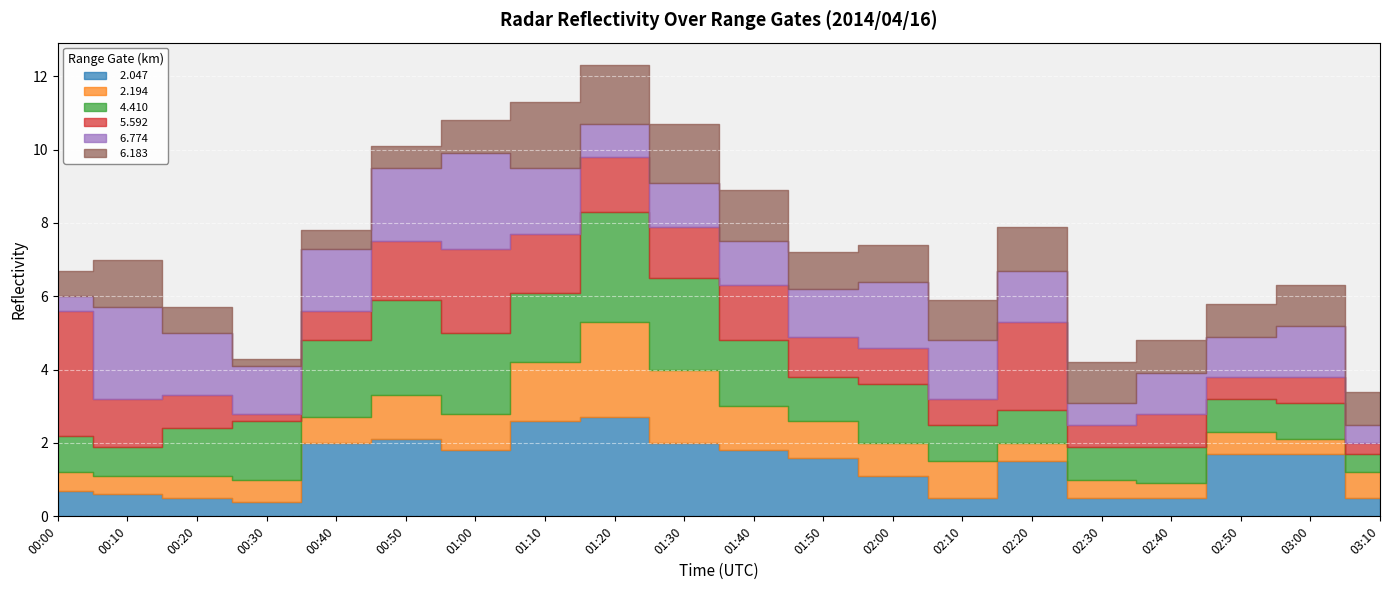

What is the average value of the   5.592 series?

1.2